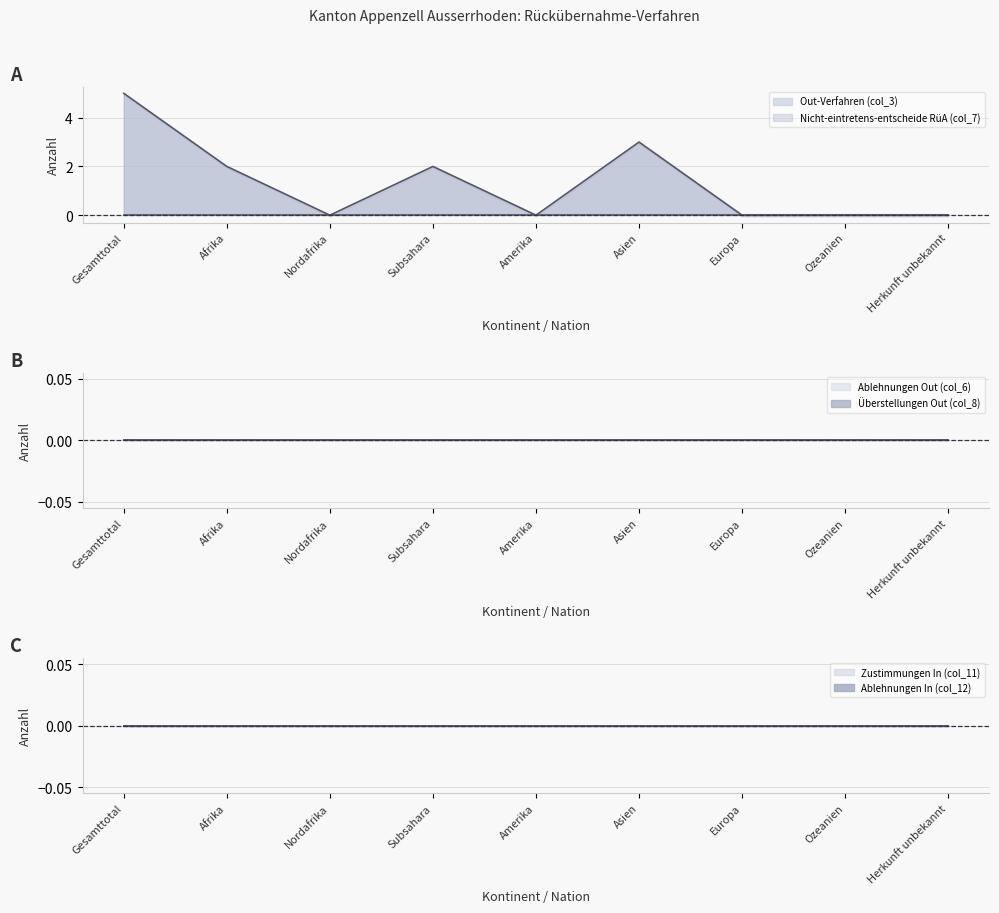

Between Nordafrika and Ozeanien, which series saw the biggest shift?

Out-Verfahren (col_3)